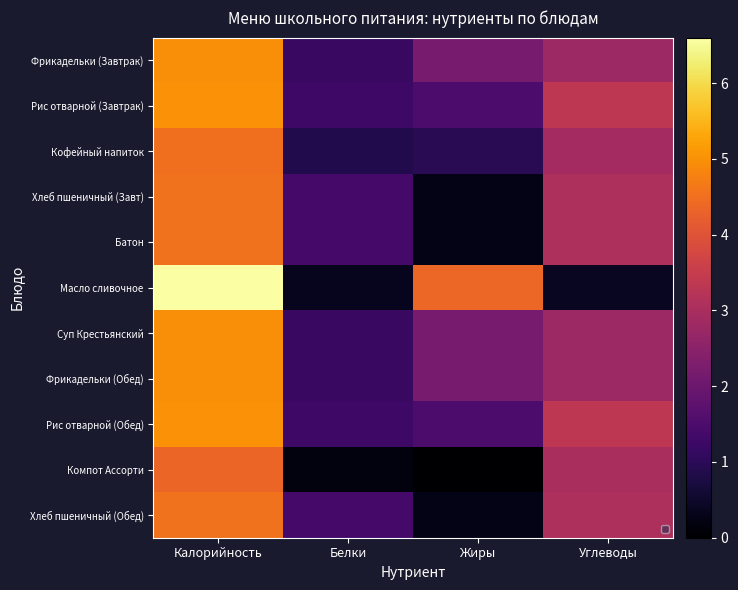

Where does the Масло сливочное series first go above 4?

Калорийность